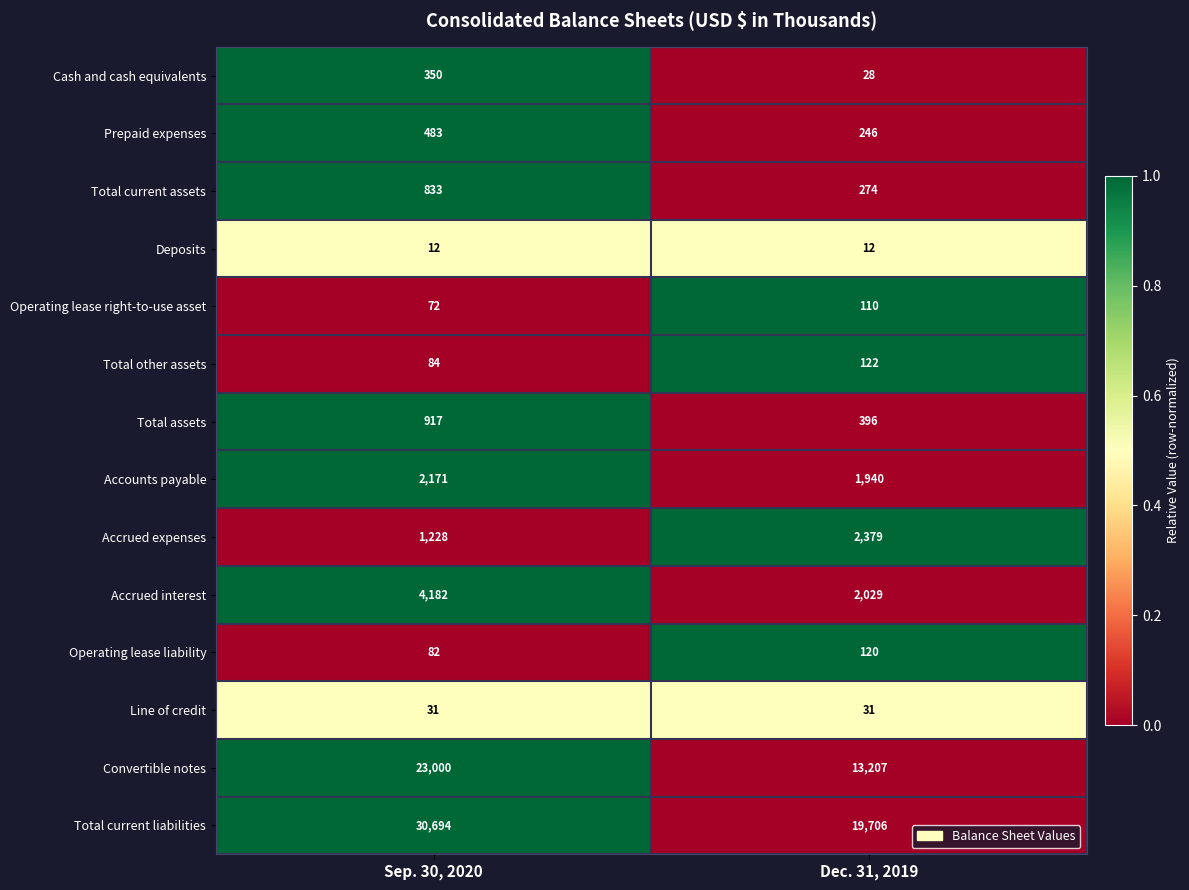

True or false: Prepaid expenses has a value of 483 at Sep. 30, 2020.

True